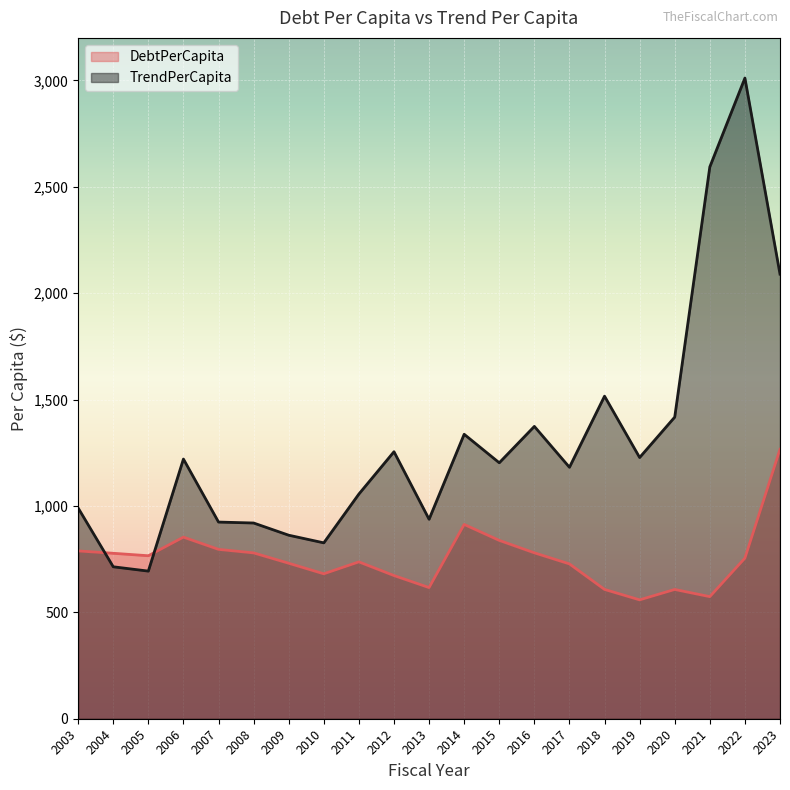

True or false: DebtPerCapita has more than 2 interior local peaks.

True